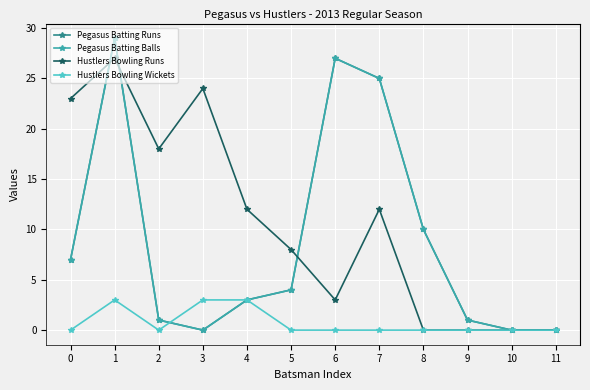

How many lines are shown in the chart?

4